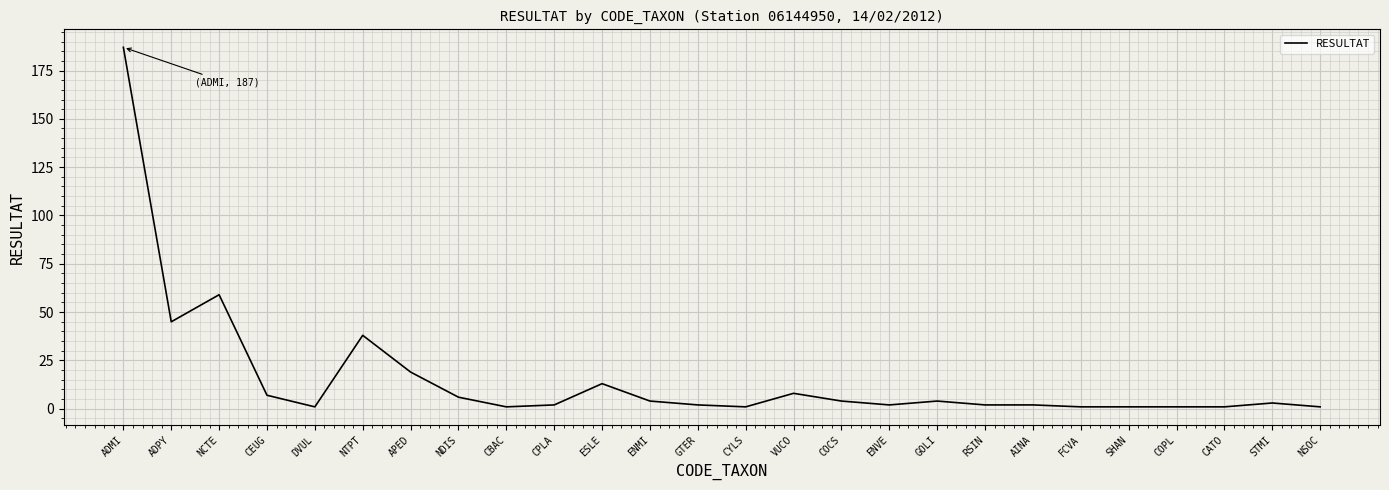

True or false: the data shows 45 at ADPY.

True